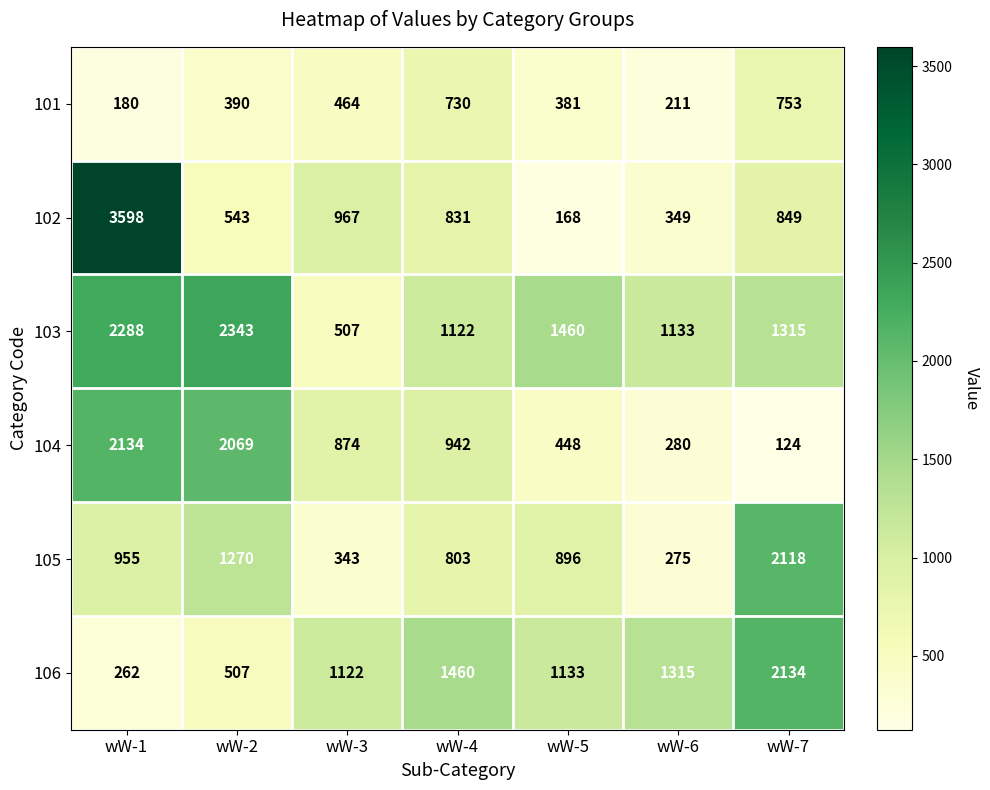

Which series changed the most between wW-3 and wW-6?

103